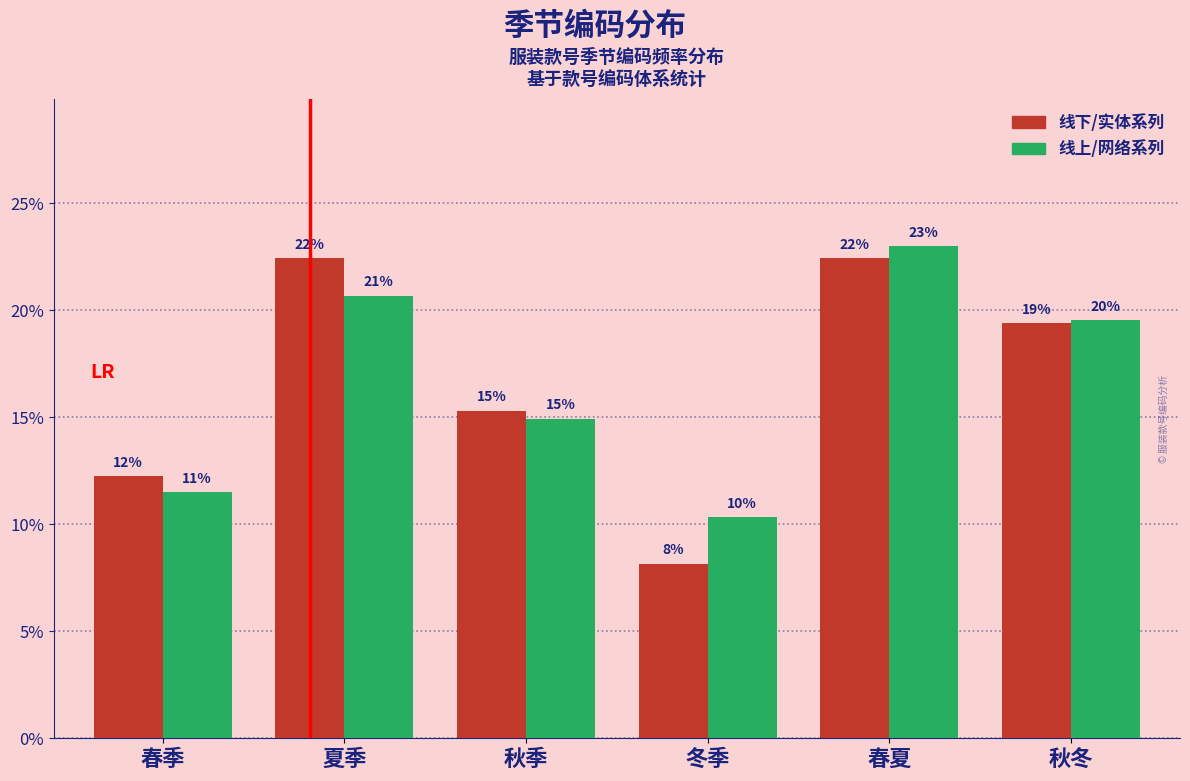

What are all the series names shown in the legend?

线下/实体系列, 线上/网络系列